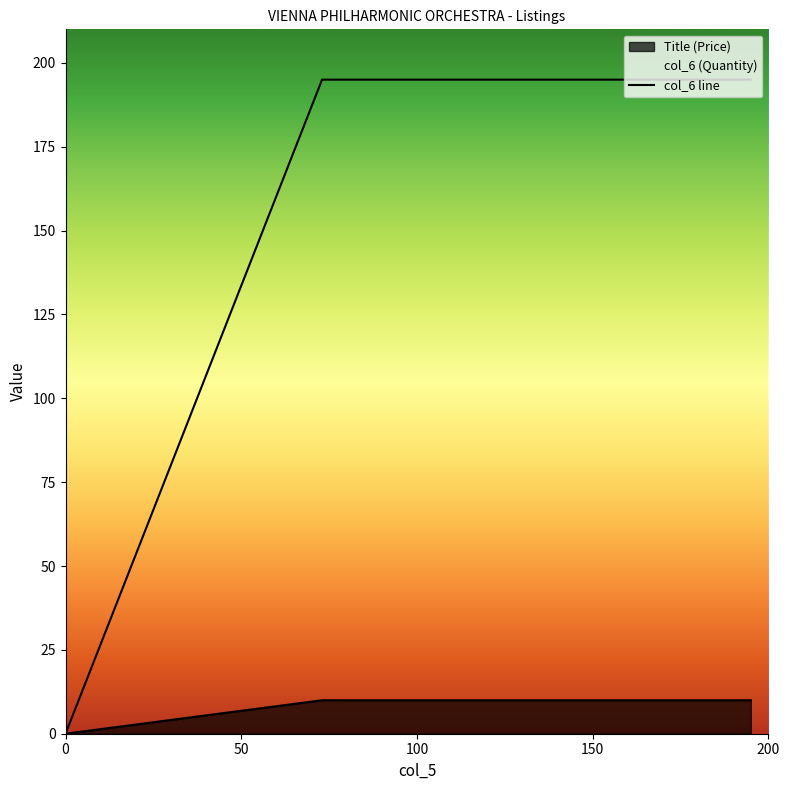

Is it true that Title equals 16.1 at 73?

False